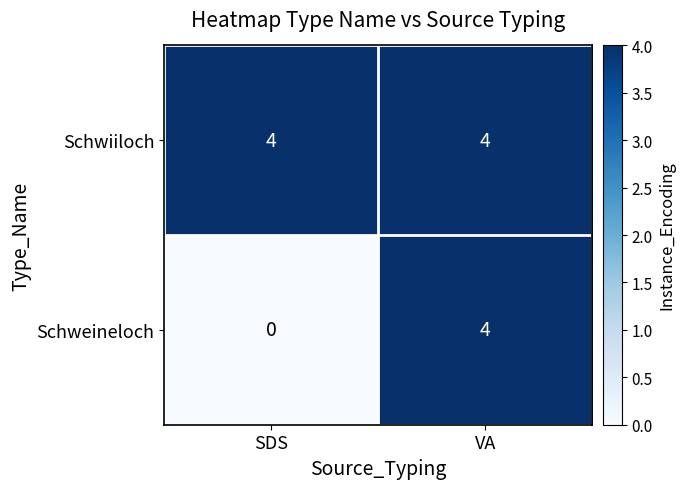

What is the difference between the Schweineloch values at SDS and VA?

4